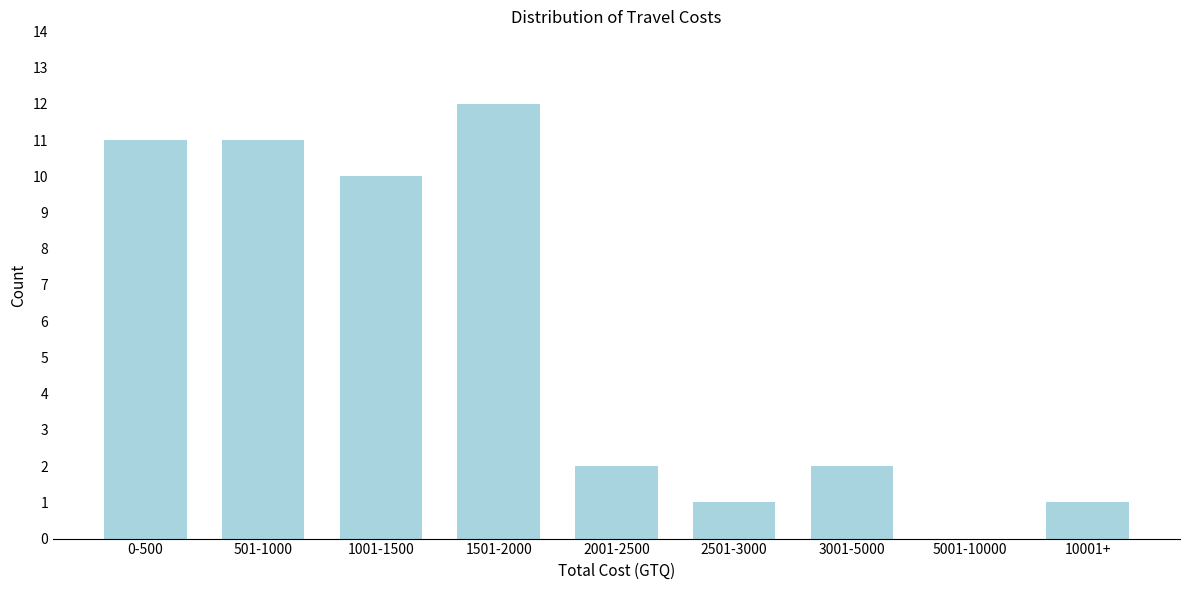

Reading left to right, what are all the values shown in this chart?

0-500=11	501-1000=11	1001-1500=10	1501-2000=12	2001-2500=2	2501-3000=1	3001-5000=2	5001-10000=0	10001+=1